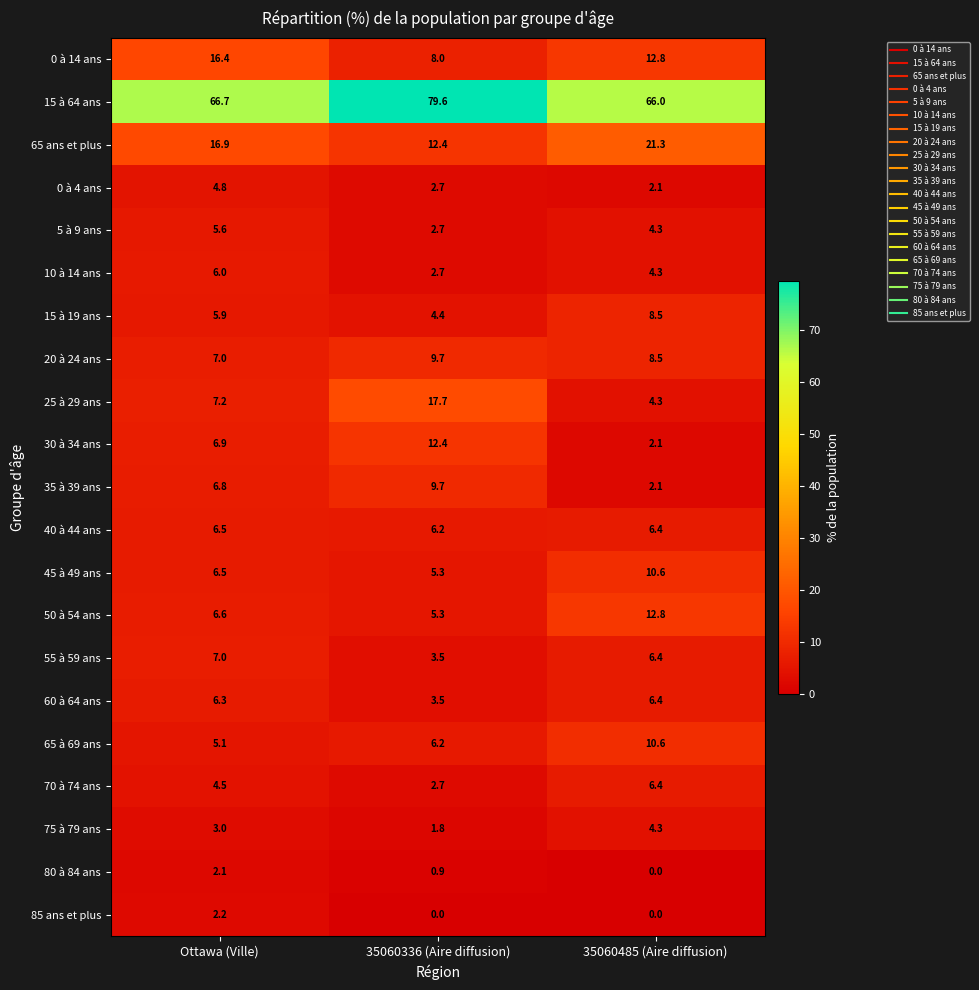

At which label does 70 à 74 ans first exceed 4?

Ottawa (Ville)